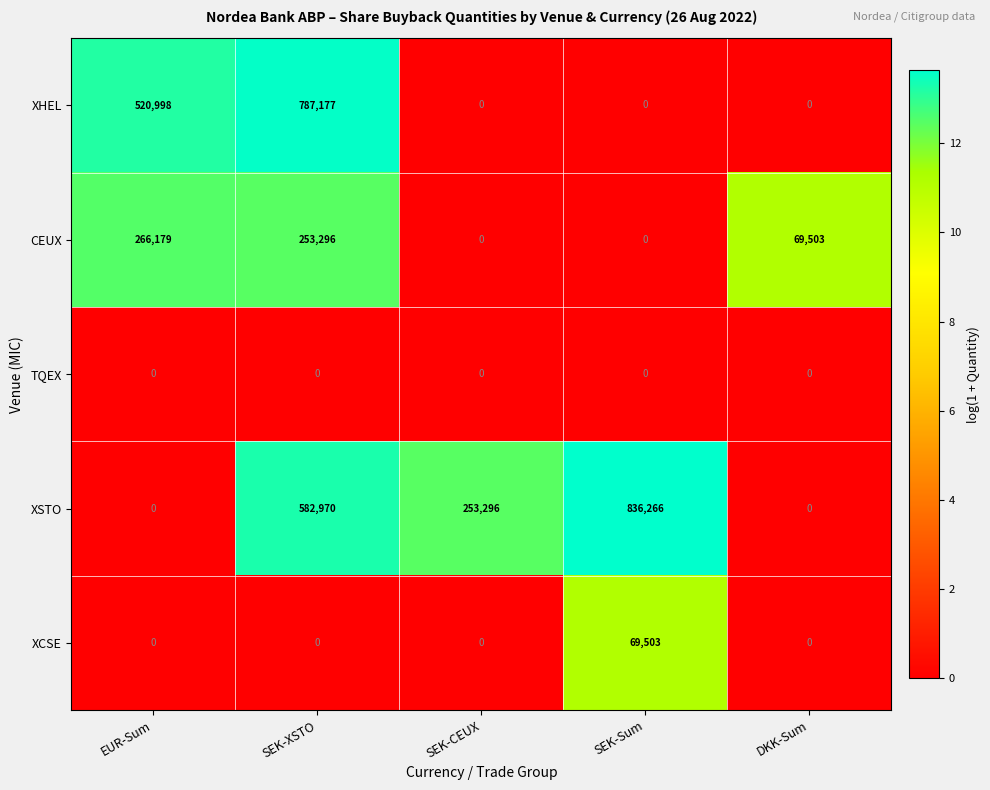

How many distinct data groups are displayed?

5